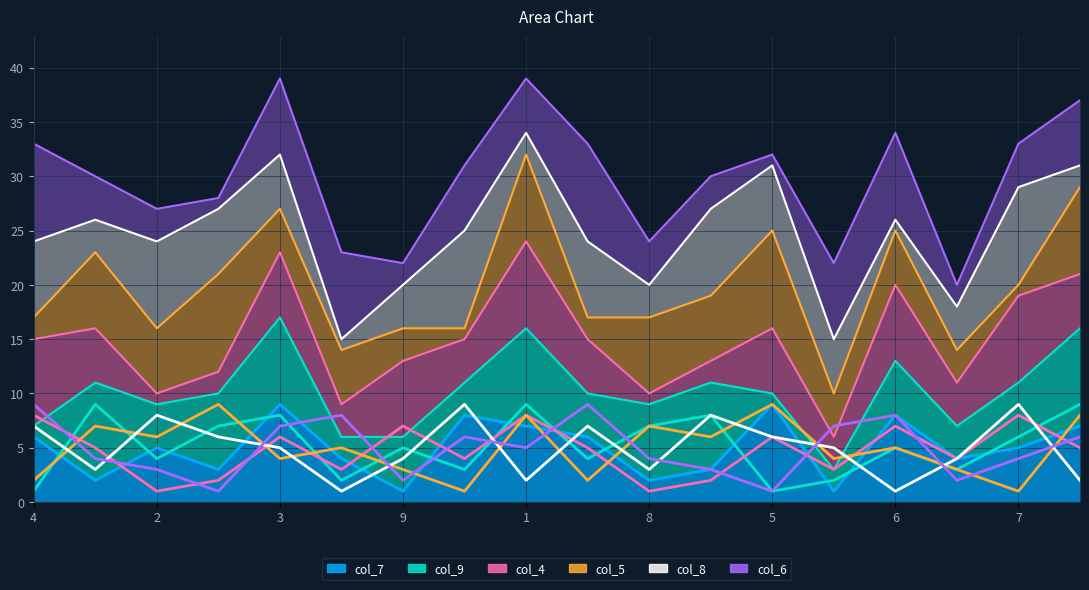

What is the difference between the maximum and second lowest values in the col_4 series?

7